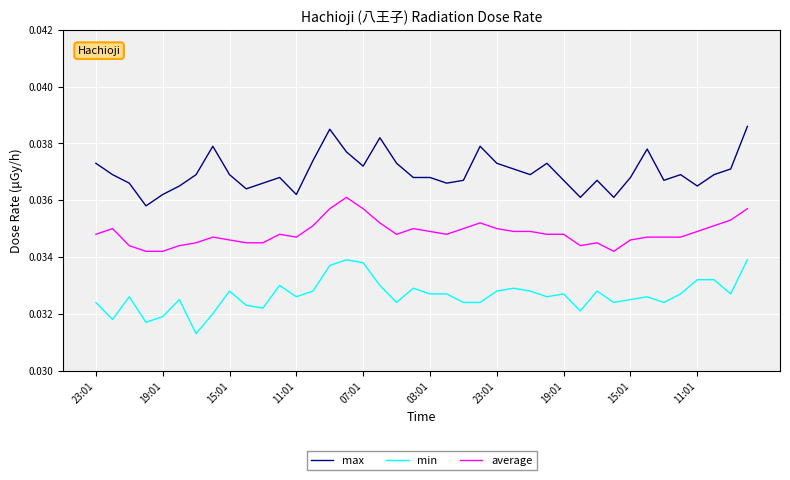

Count the average values in the range 0 to 1.

40